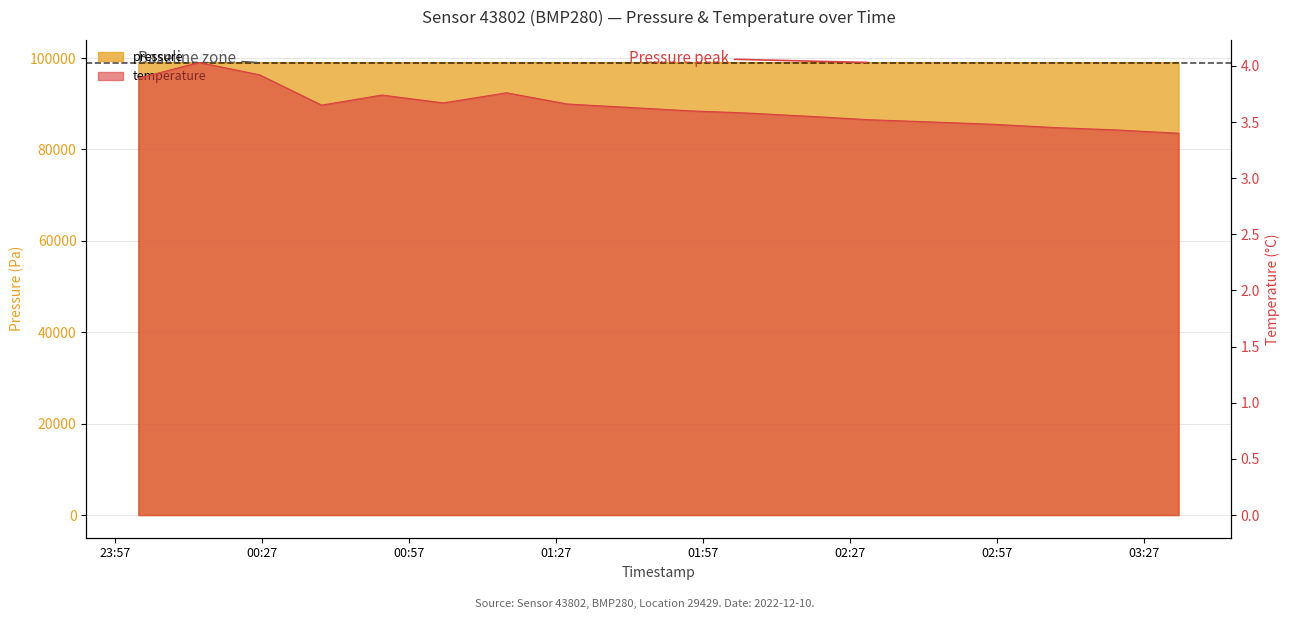

Reading left to right, list all the values displayed in this chart.

pressure: 2022-12-10T00:01:50=99023.7	2022-12-10T00:14:13=99017.6	2022-12-10T00:26:35=99019.9	2022-12-10T00:39:13=99018.7	2022-12-10T00:51:31=99027.3	2022-12-10T01:04:03=99027.2	2022-12-10T01:16:53=99030.6	2022-12-10T01:29:23=99030.8	2022-12-10T01:41:53=99042.6	2022-12-10T01:54:00=99040.0	2022-12-10T02:06:00=99038.5	2022-12-10T02:19:00=99035.0	2022-12-10T02:31:00=99033.0	2022-12-10T02:44:00=99031.0	2022-12-10T02:56:00=99029.5	2022-12-10T03:09:00=99027.0	2022-12-10T03:21:00=99025.0	2022-12-10T03:34:00=99023.0
temperature: 2022-12-10T00:01:50=3.9	2022-12-10T00:14:13=4.0	2022-12-10T00:26:35=3.9	2022-12-10T00:39:13=3.6	2022-12-10T00:51:31=3.7	2022-12-10T01:04:03=3.7	2022-12-10T01:16:53=3.8	2022-12-10T01:29:23=3.7	2022-12-10T01:41:53=3.6	2022-12-10T01:54:00=3.6	2022-12-10T02:06:00=3.6	2022-12-10T02:19:00=3.5	2022-12-10T02:31:00=3.5	2022-12-10T02:44:00=3.5	2022-12-10T02:56:00=3.5	2022-12-10T03:09:00=3.5	2022-12-10T03:21:00=3.4	2022-12-10T03:34:00=3.4